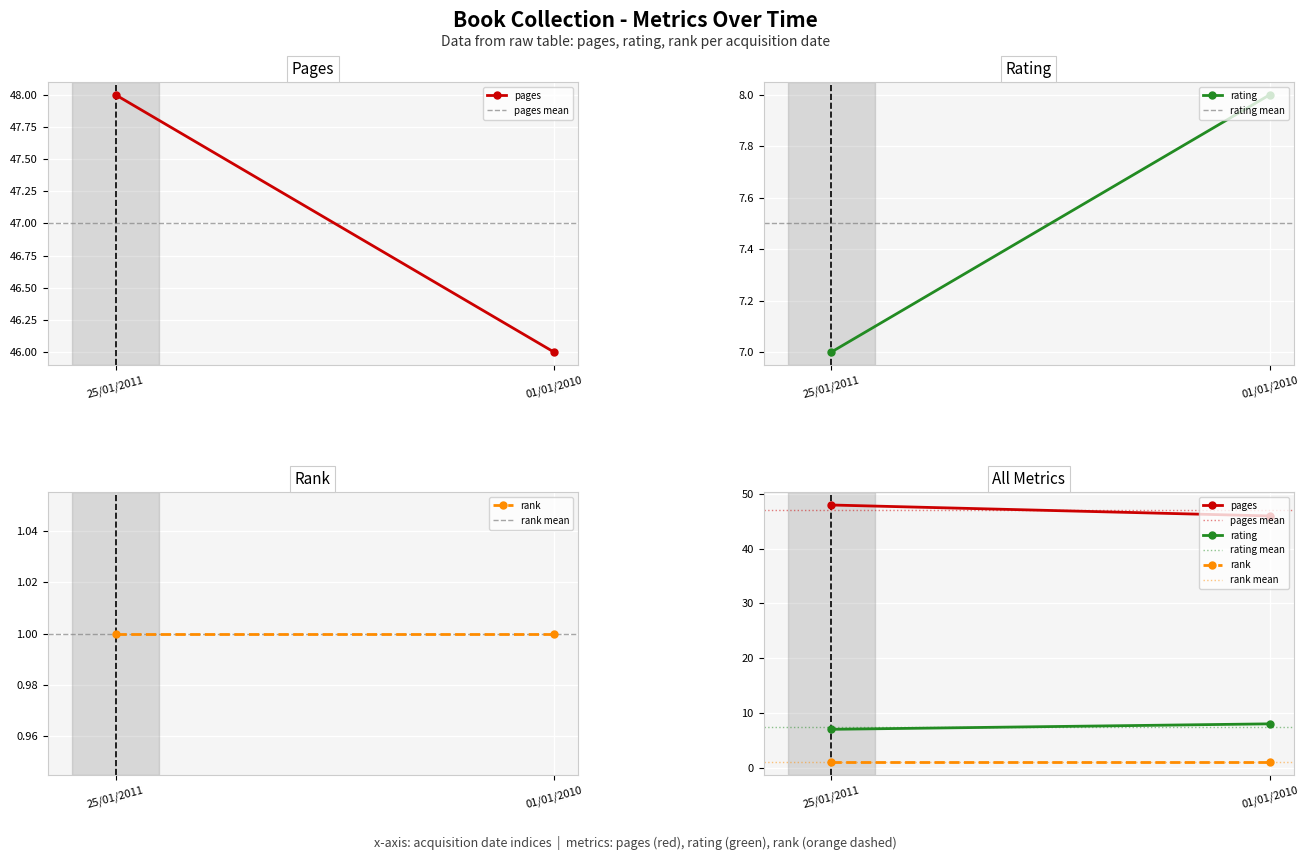

What is the value of the rating point at the 2nd from the left?

8.0